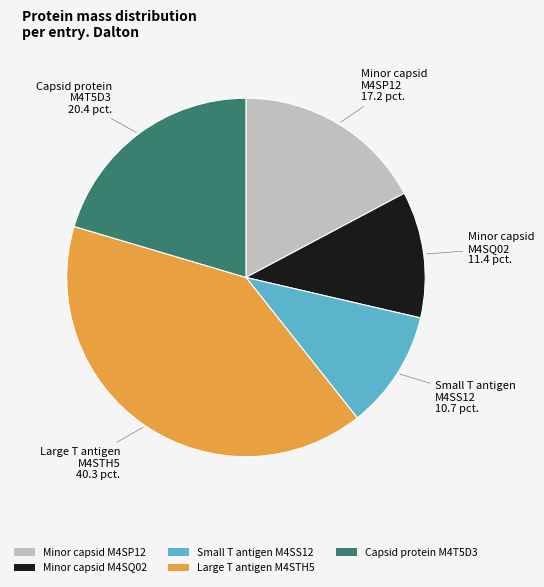

Rank the categories by value from lowest to highest.

Small T antigen M4SS12, Minor capsid M4SQ02, Minor capsid M4SP12, Capsid protein M4T5D3, Large T antigen M4STH5